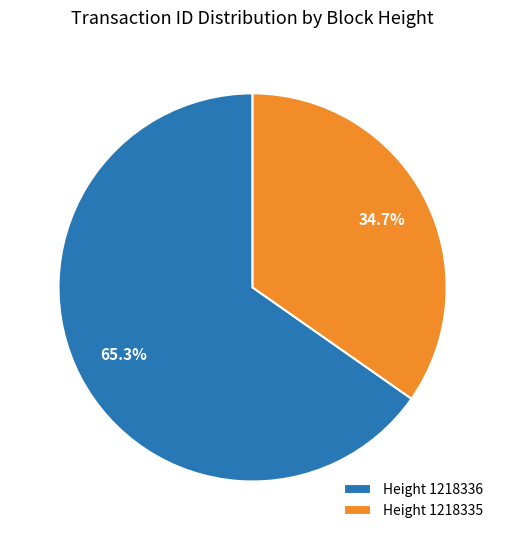

What is the ratio of the value at Height 1218336 to the value at Height 1218335?

1.9